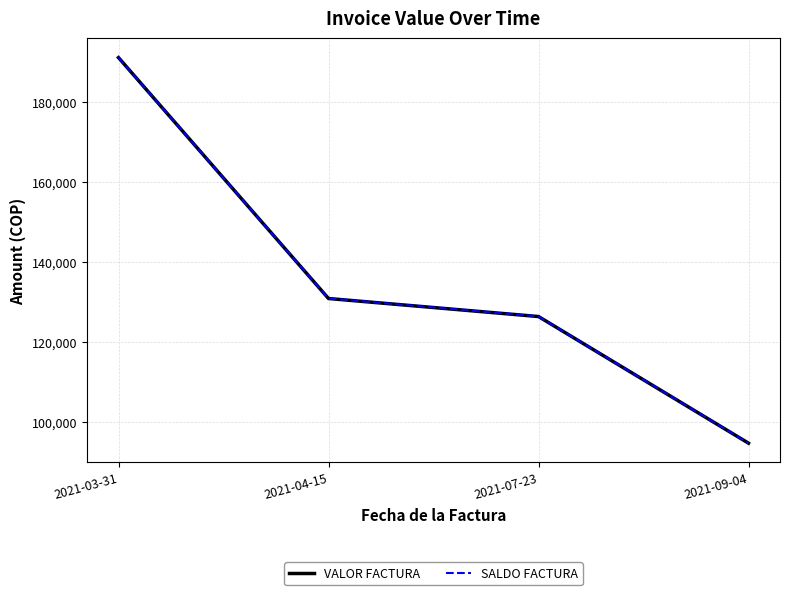

The VALOR FACTURA series shows 121960 at 2021-03-31. True or false?

False